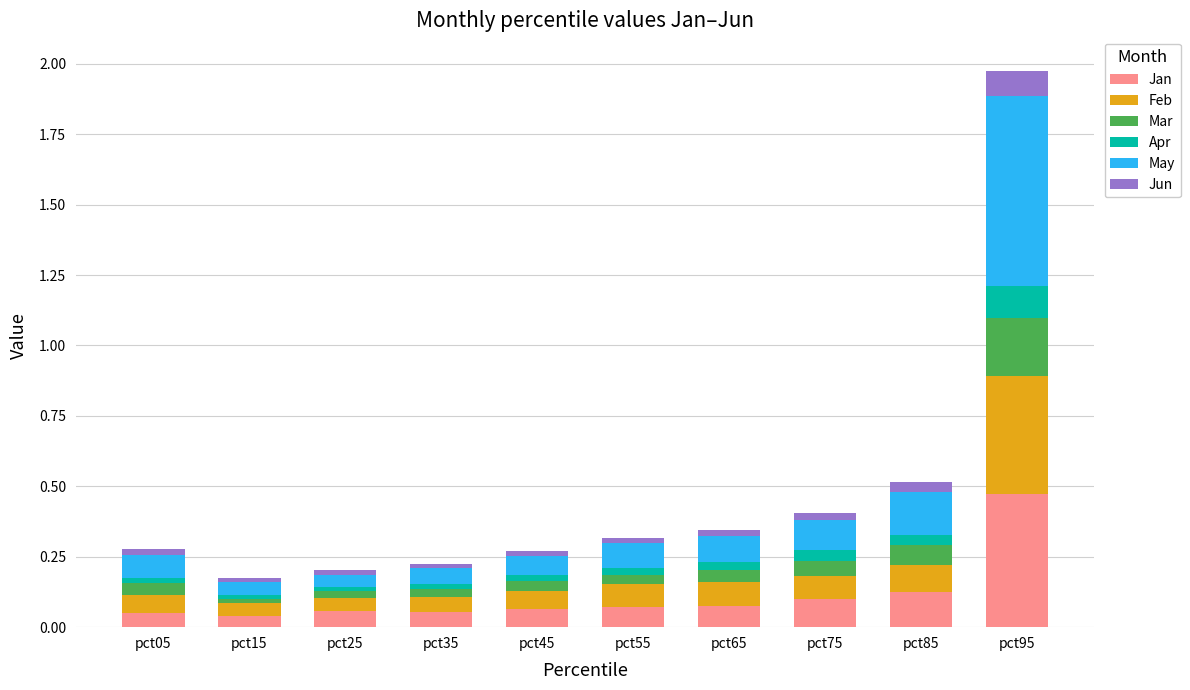

At which category is the sum across all series the highest?

pct95